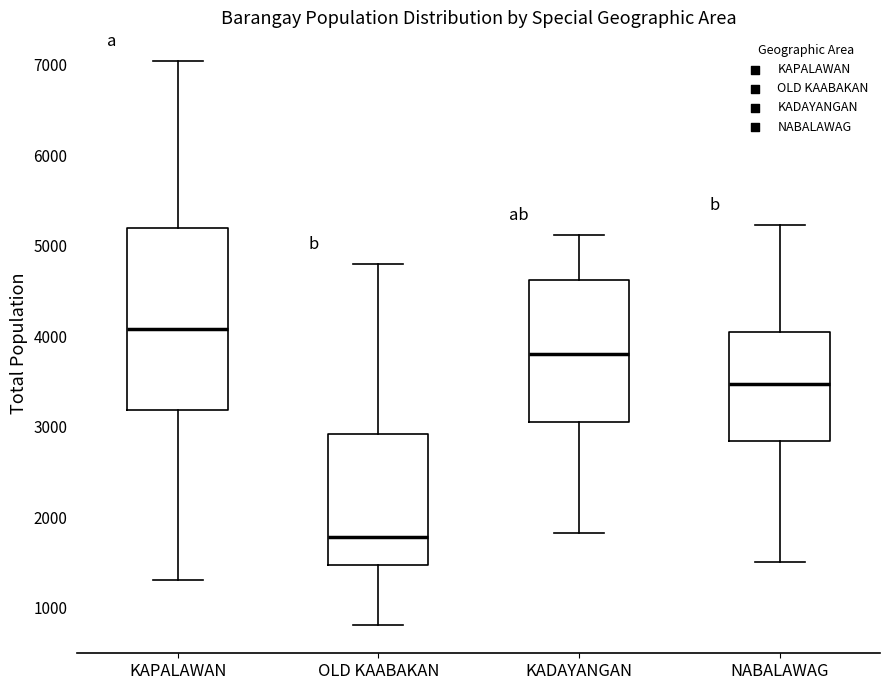

Where does the median line of the box for KAPALAWAN sit on the y-axis? The values are not printed on the chart, so give them approximately, as read against the axis.

4100